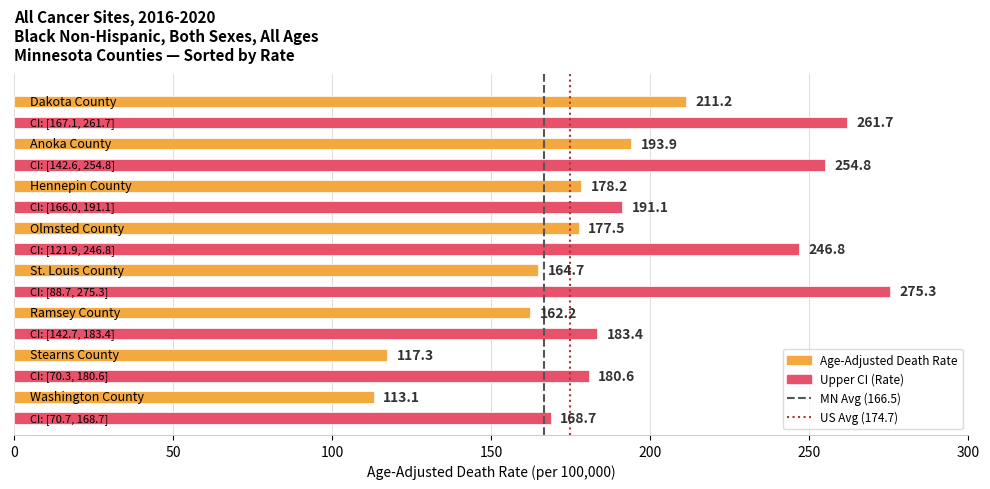

Rank the series by their maximum value, from lowest to highest.

MN Average (166.5), US Average (174.7)